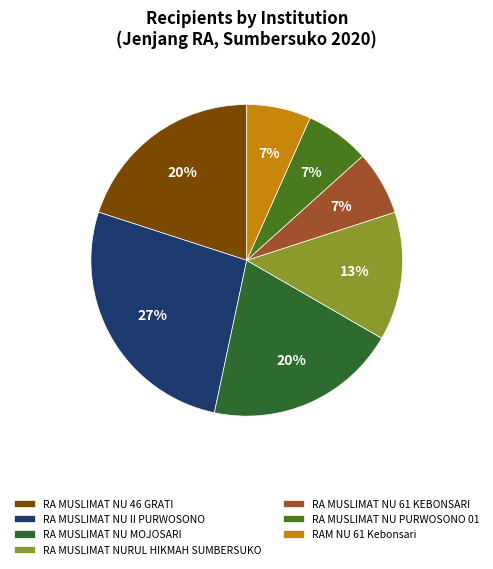

Is the sum of RA MUSLIMAT NU PURWOSONO 01 and RA MUSLIMAT NU 61 KEBONSARI greater than half?

No